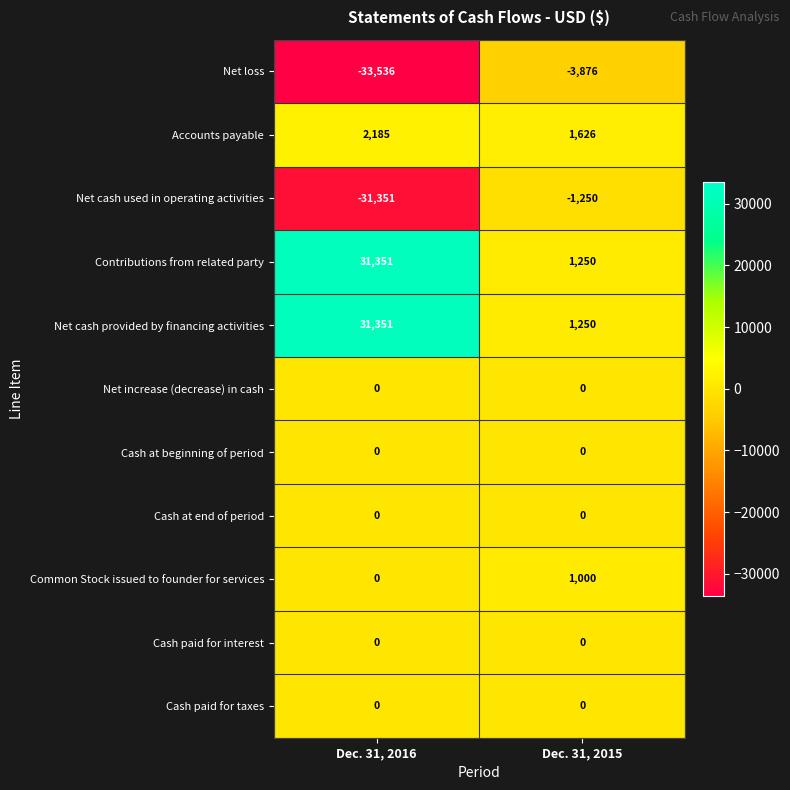

What value does the Common Stock issued to founder for services series have at Dec. 31, 2015?

1000